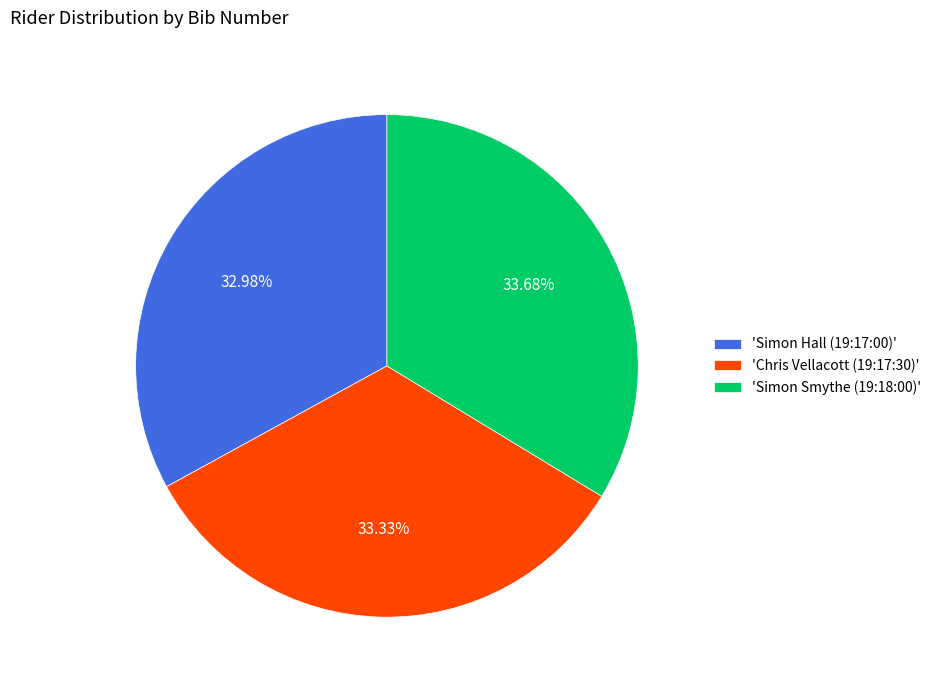

Combined, do 'Chris Vellacott (19:17:30)' and 'Simon Smythe (19:18:00)' account for over 50%?

Yes